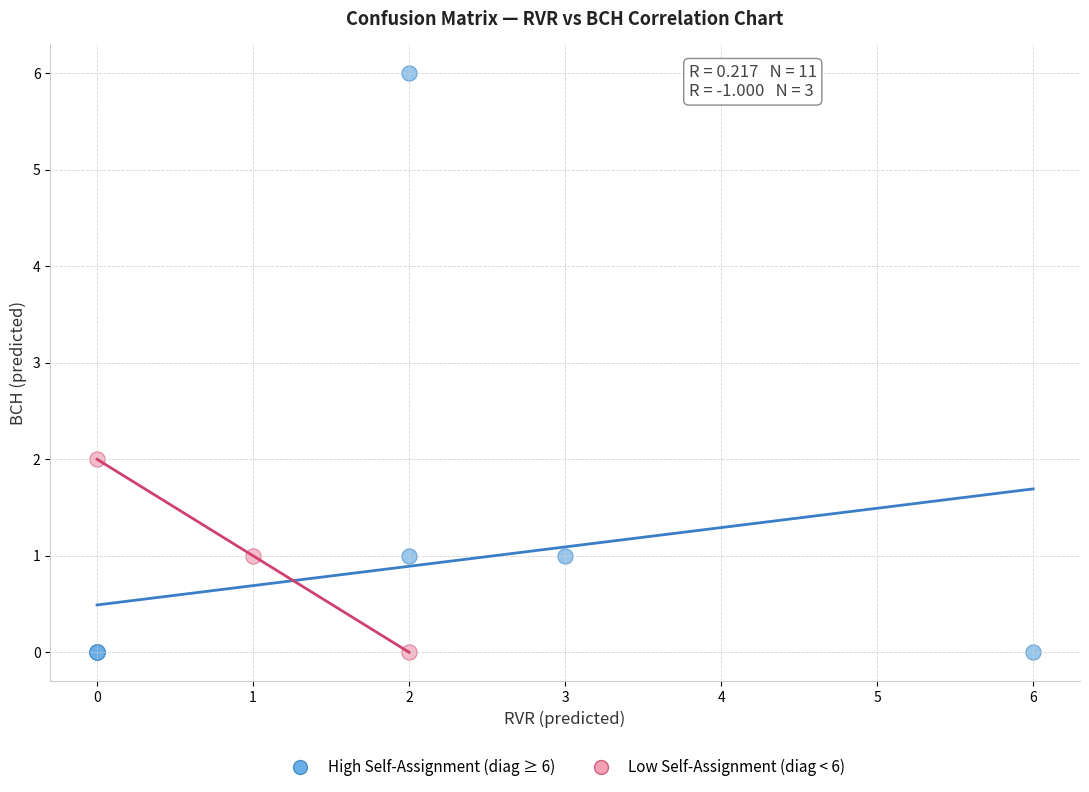

Which series contains the highest Y value?

High Self-Assignment (diag ≥ 6)